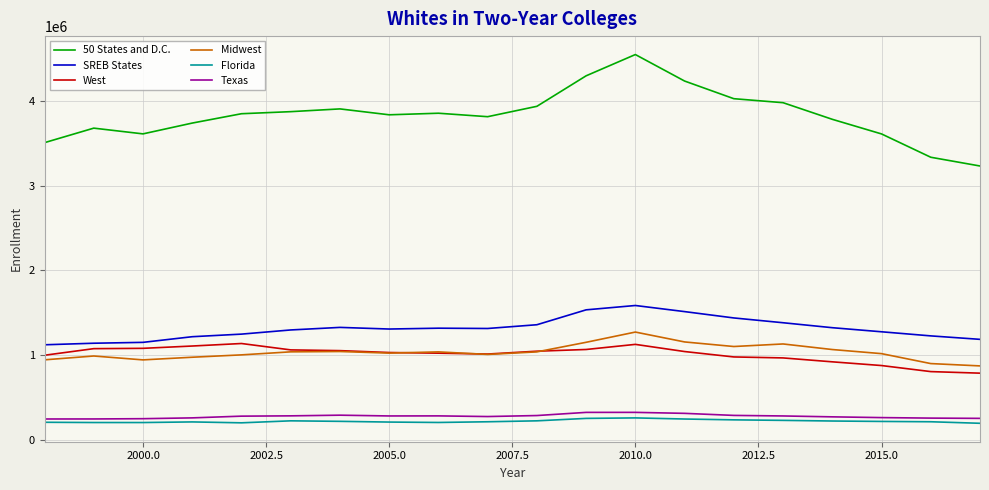

Which series has the largest total across all categories?

50 States and D.C.